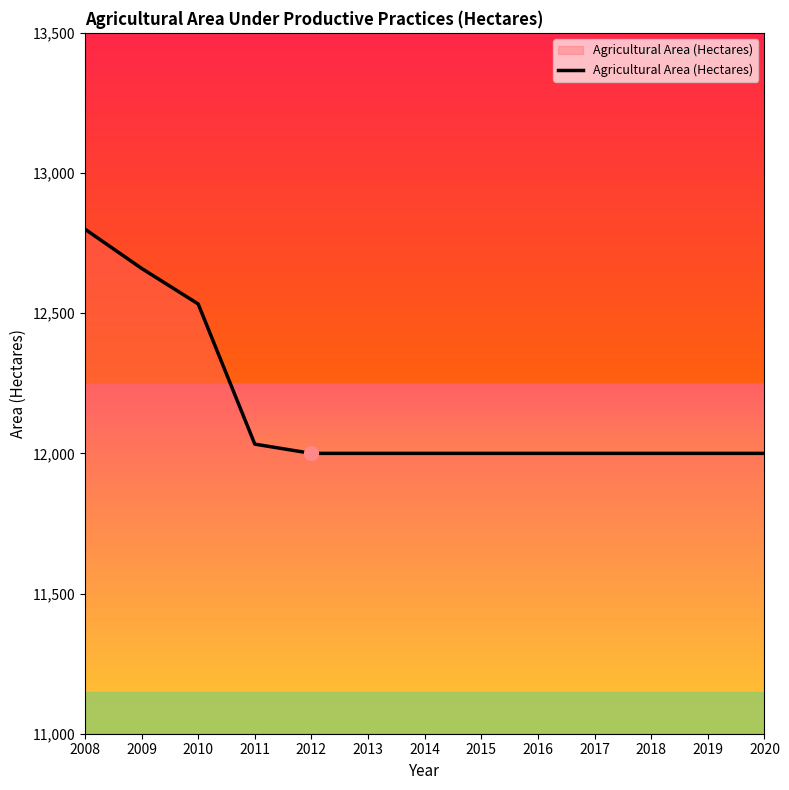

Approximately how many times larger is the value at 2018 compared to 2008?

0.9